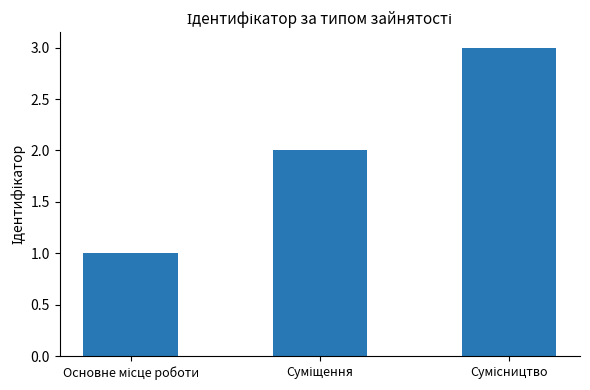

What is the sum of all values?

6